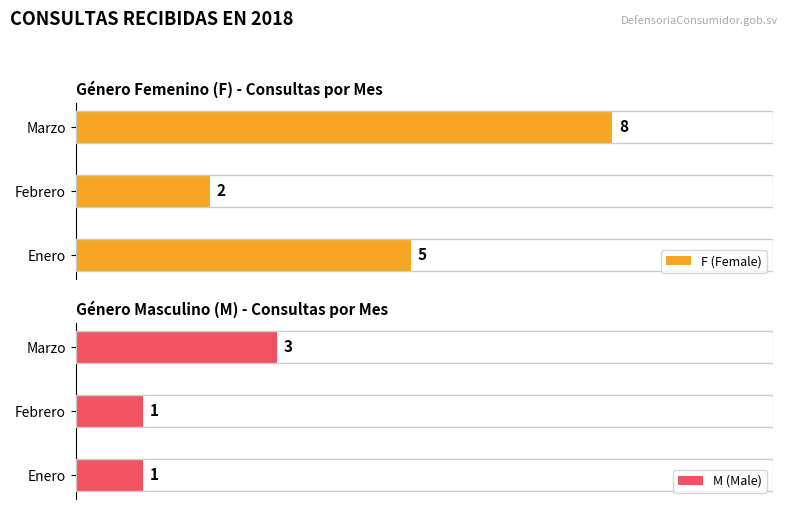

List the labels in order of F (Female) value, largest first.

Marzo, Enero, Febrero